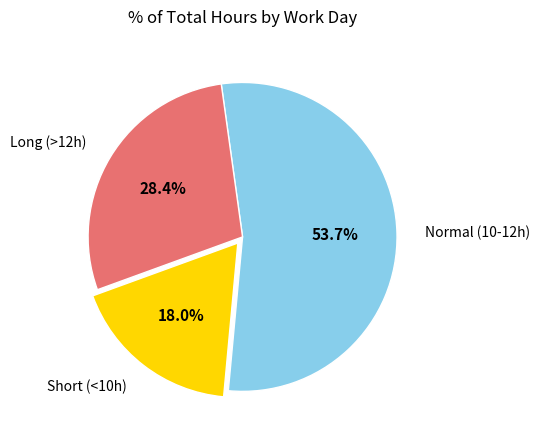

How many slices are in this pie chart?

3